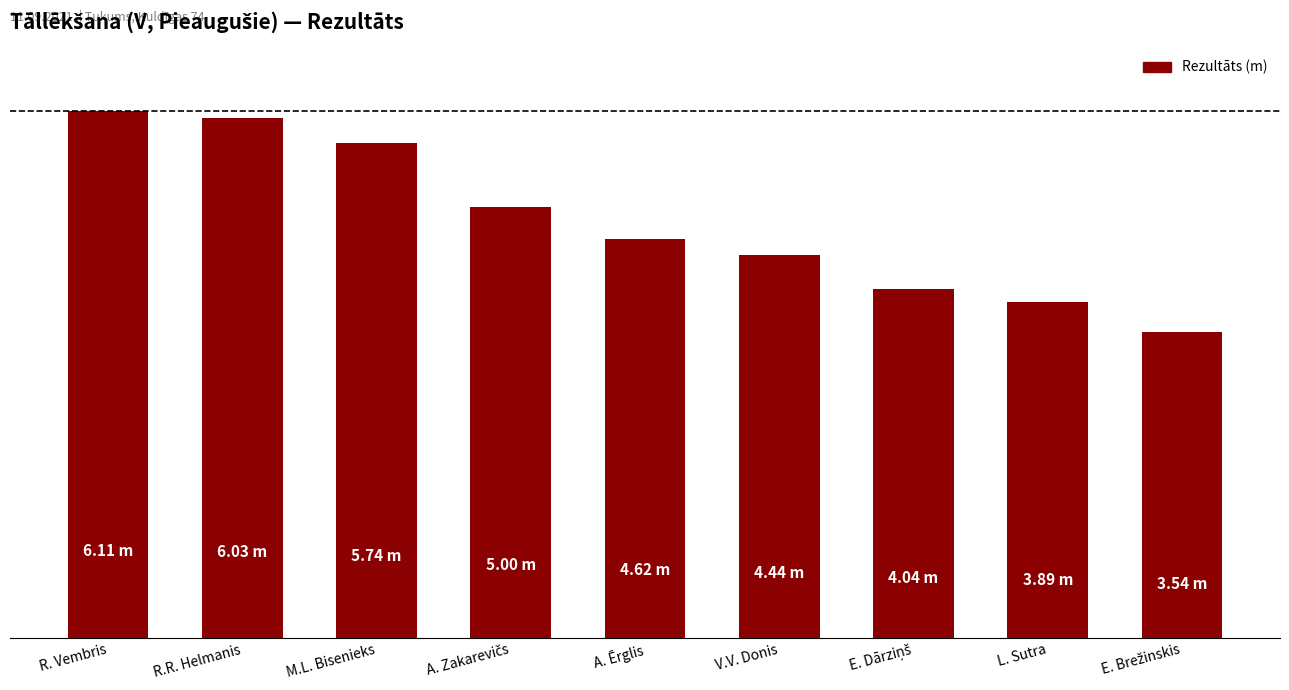

Does the chart contain any negative values?

No